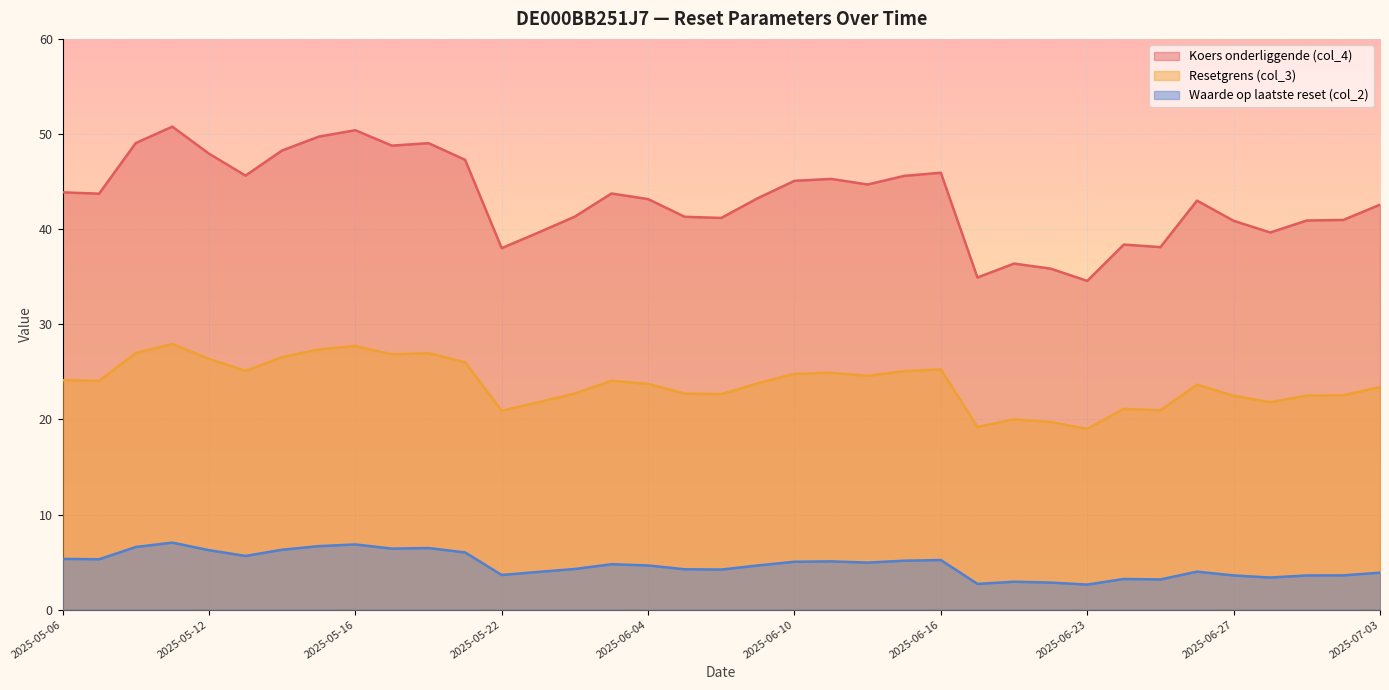

Count the number of data series in this chart.

3